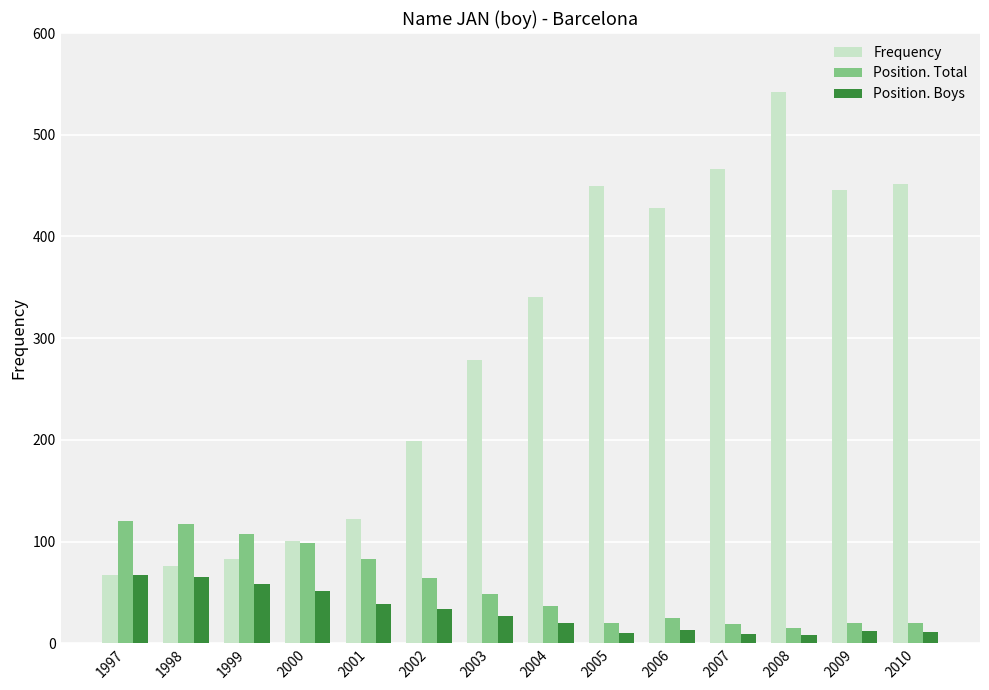

List the series in order of their peak value, lowest first.

Position. Boys, Position. Total, Frequency